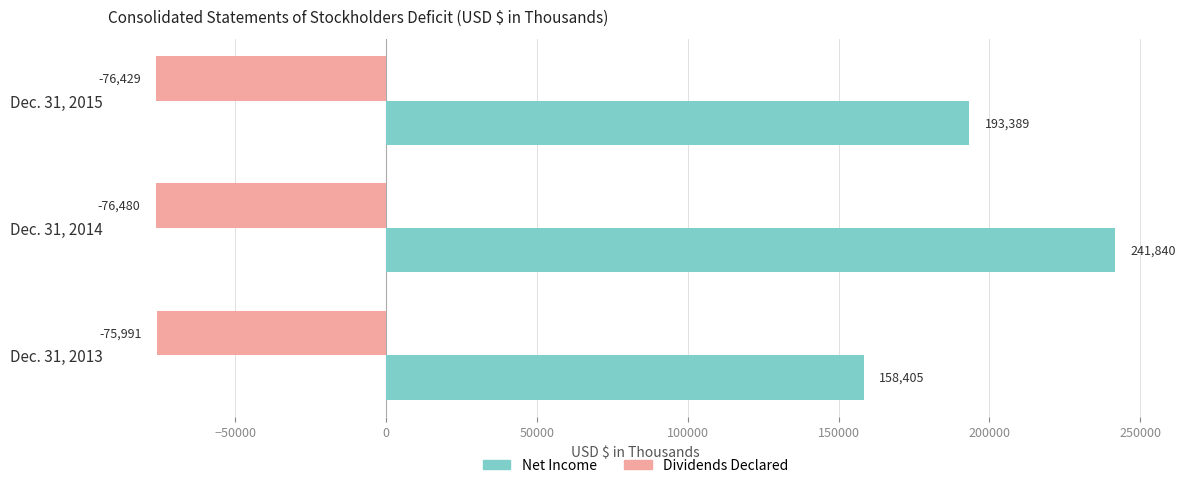

The value of Net Income at Dec. 31, 2014 is 241840. True or false?

True